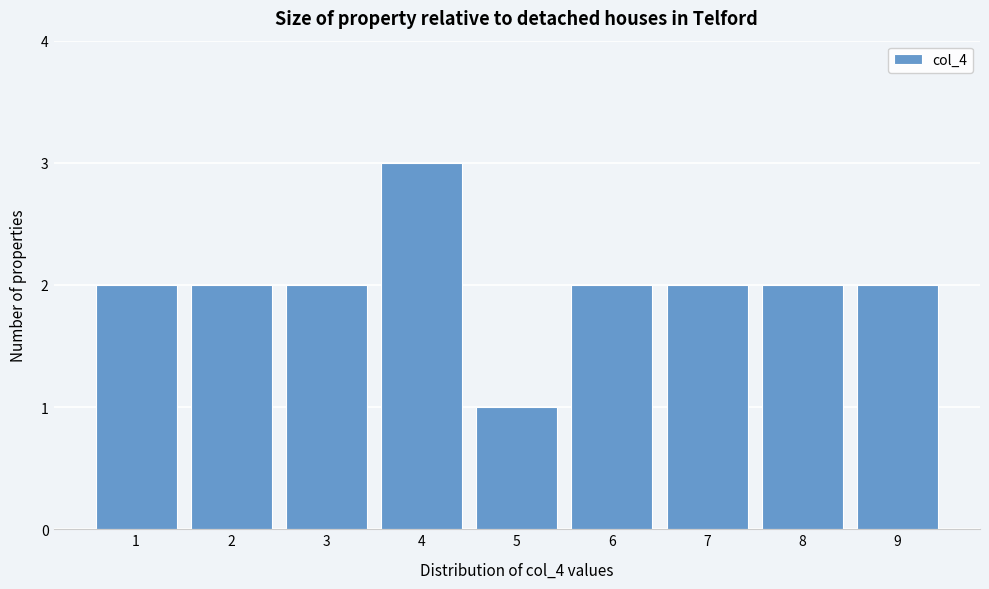

Reading left to right, transcribe this chart: for each bar, give the range it covers on the x-axis and its height. The values are not printed on the chart, so give them approximately, as read against the axis.

0.5 to 1.5: 2
1.5 to 2.5: 2
2.5 to 3.5: 2
3.5 to 4.5: 3
4.5 to 5.5: 1
5.5 to 6.5: 2
6.5 to 7.5: 2
7.5 to 8.5: 2
8.5 to 9.5: 2